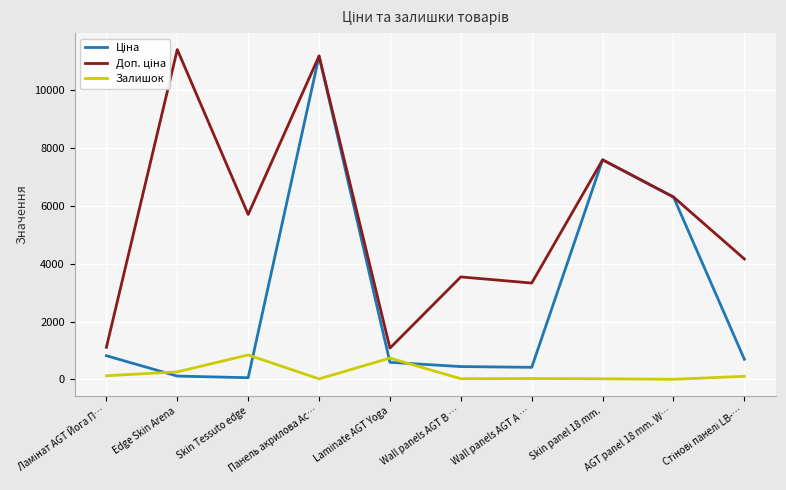

What value does the Залишок series have at Skin Tessuto edge?

845.0